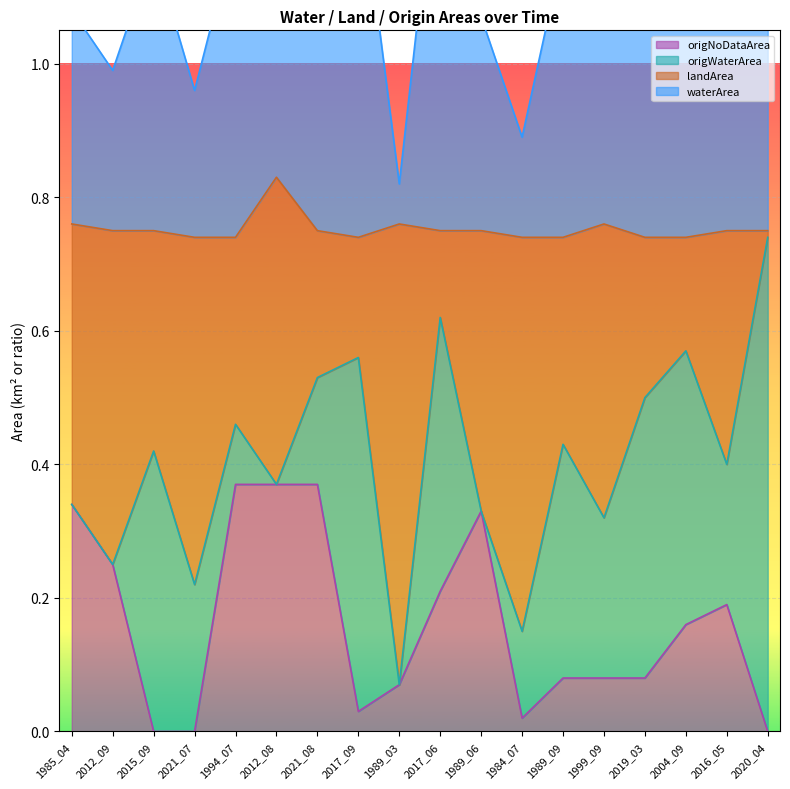

Does the chart display data point markers on the line(s)?

No